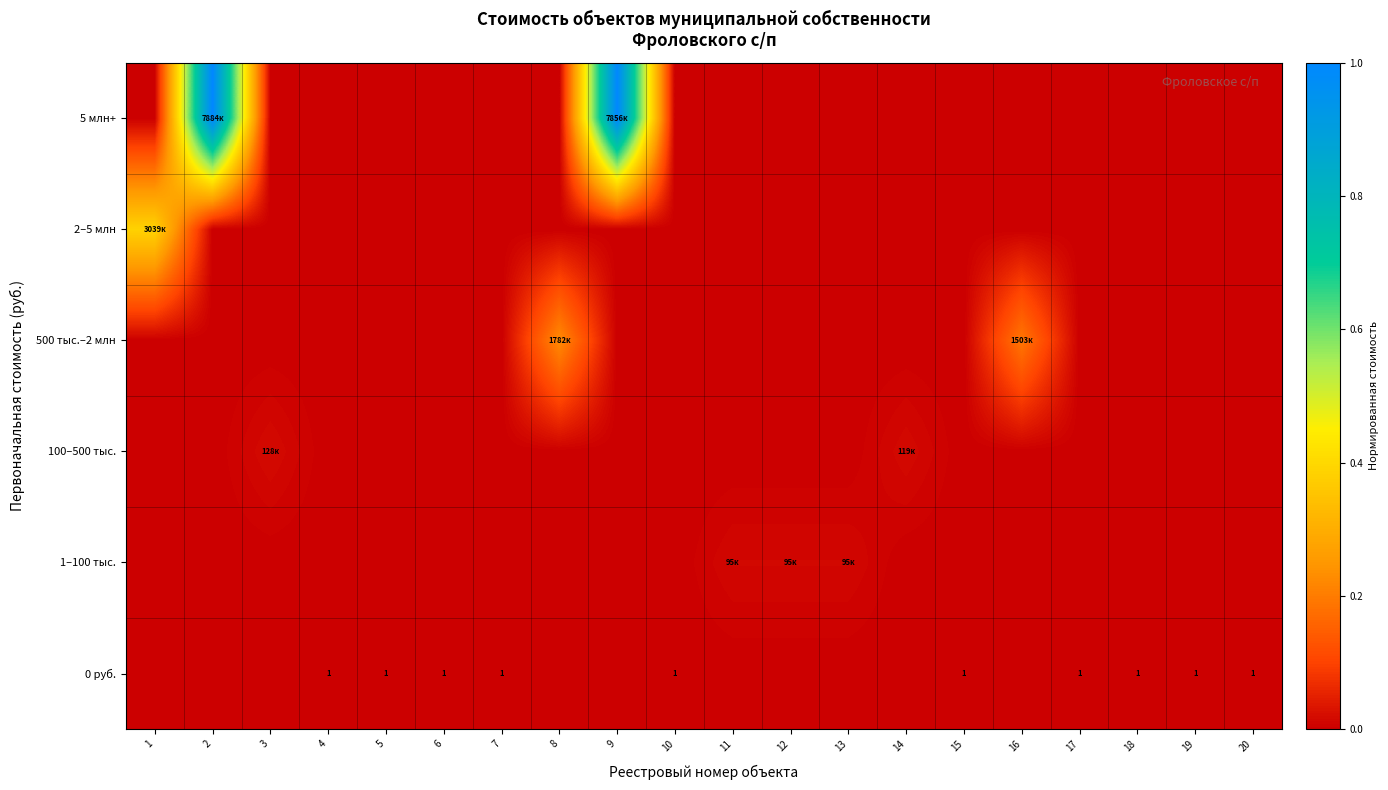

What is the total value across all series at 1?

0.4